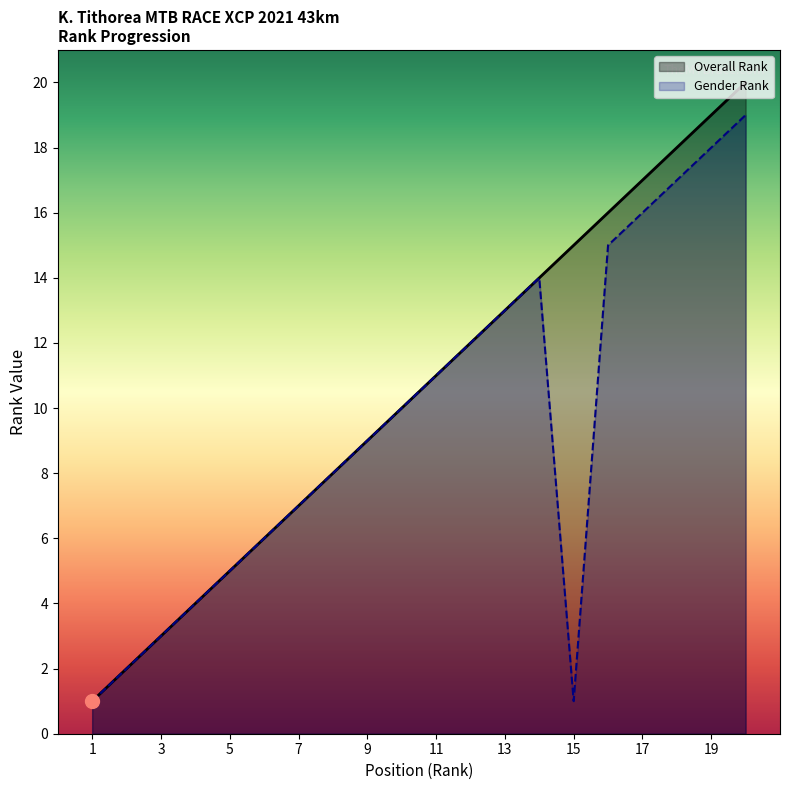

Which series has the largest range (max minus min)?

Overall Rank